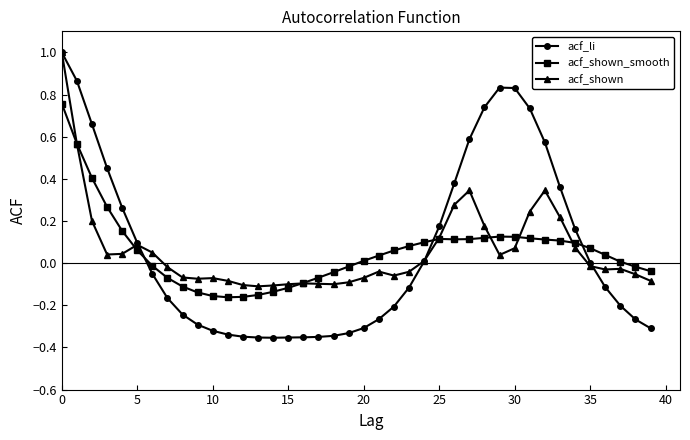

After their last crossing, which series has the higher values: acf_shown_smooth or acf_li?

acf_shown_smooth